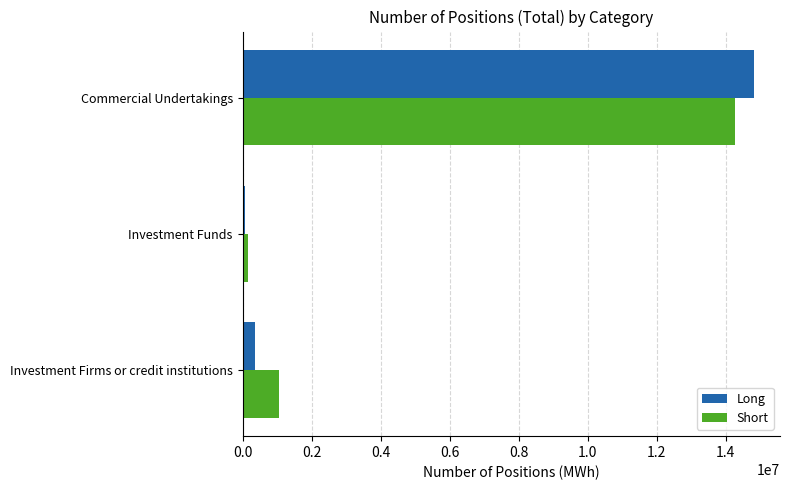

True or false: Long has a value of 20951585 at Commercial Undertakings.

False